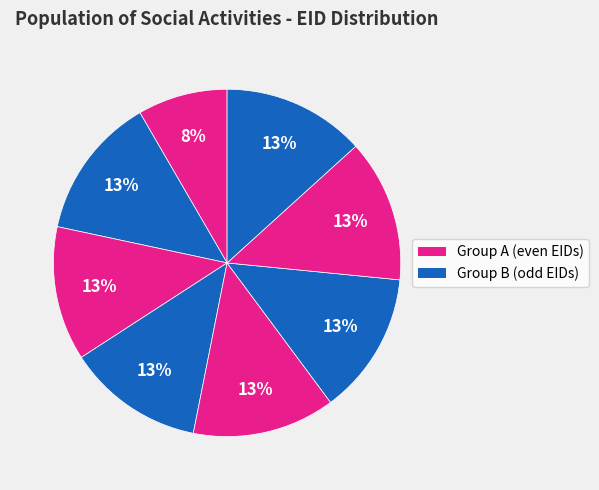

How many slices are in this pie chart?

8